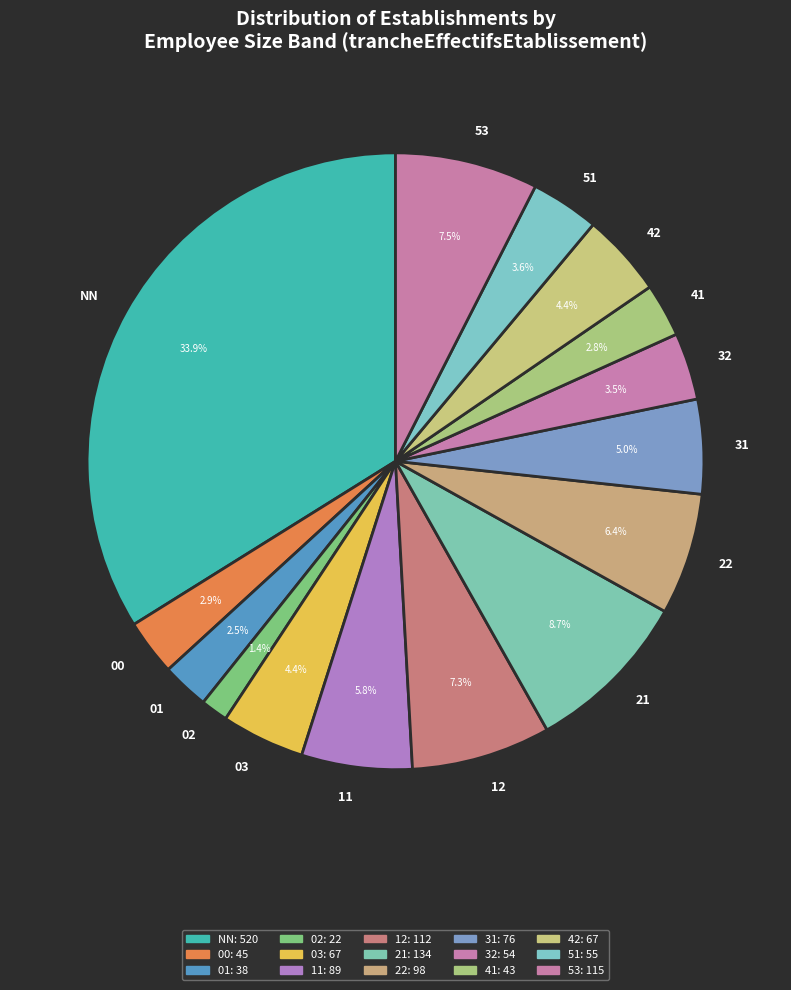

What is the largest slice in the pie chart?

NN